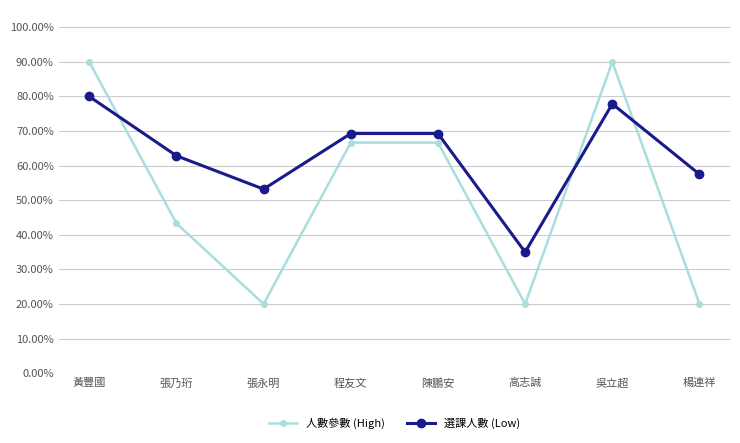

What are all the series names shown in the legend?

人數參數 (High), 選課人數 (Low)